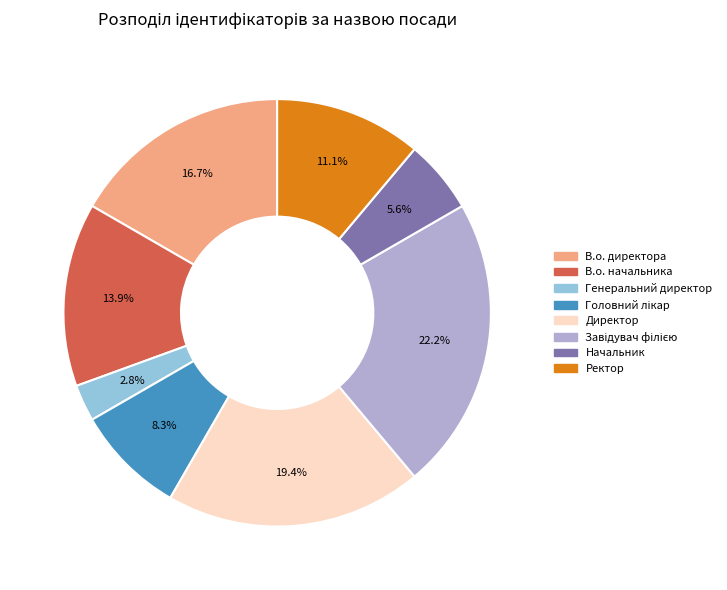

To the nearest percent, what percentage of the pie is Генеральний директор?

3%